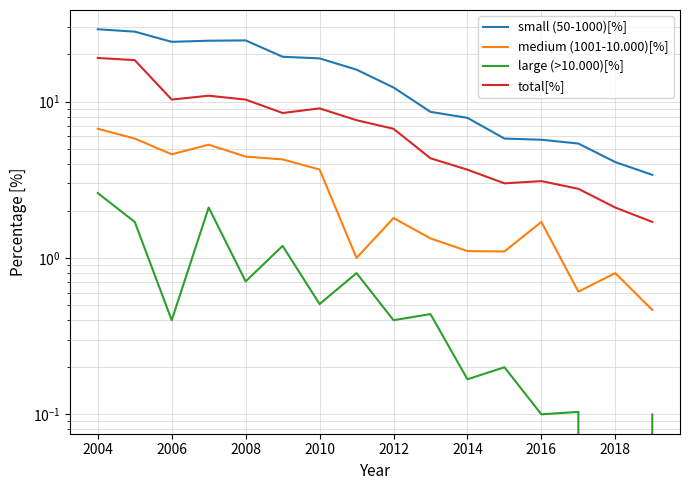

What is the difference between the maximum and minimum values in the large (>10.000)[%] series?

2.6